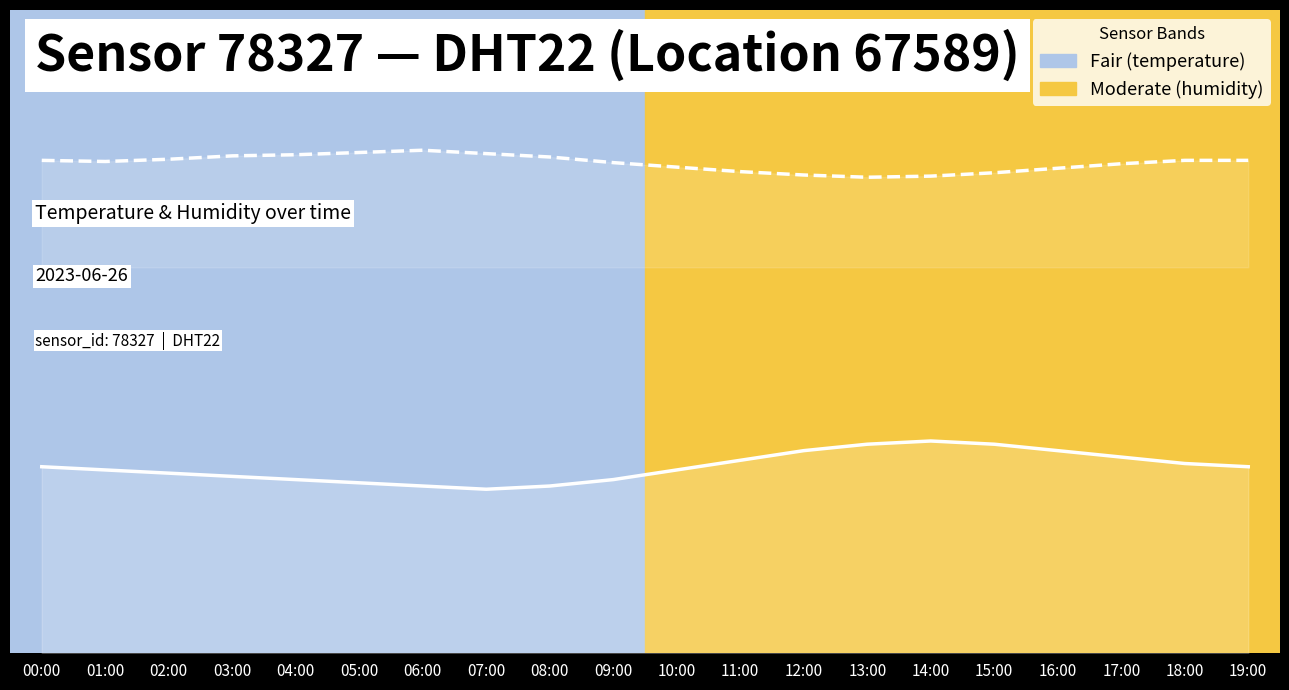

Count the humidity line values in the range 0 to 1.

20